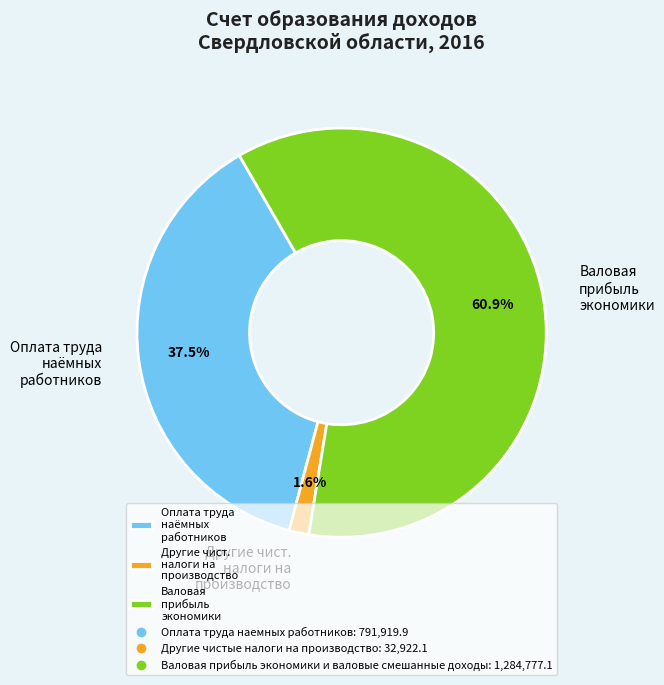

Rank the categories by value from highest to lowest.

Валовая прибыль экономики, Оплата труда наёмных работников, Другие чист. налоги на производство